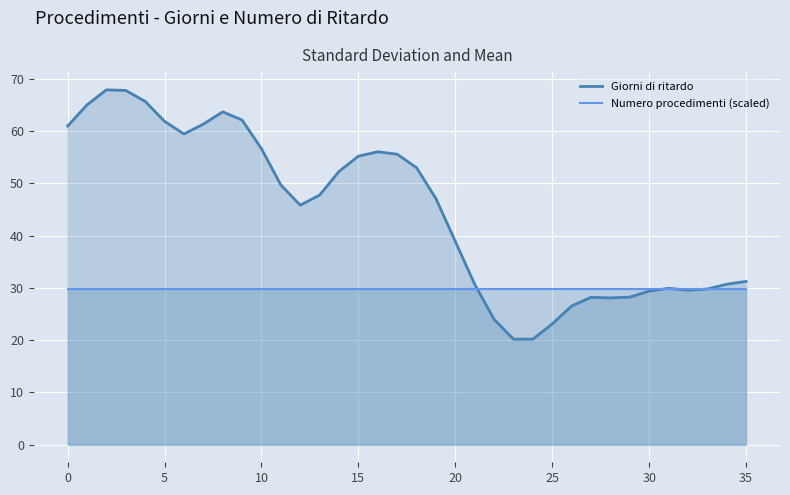

Does the chart display data point markers on the line(s)?

No